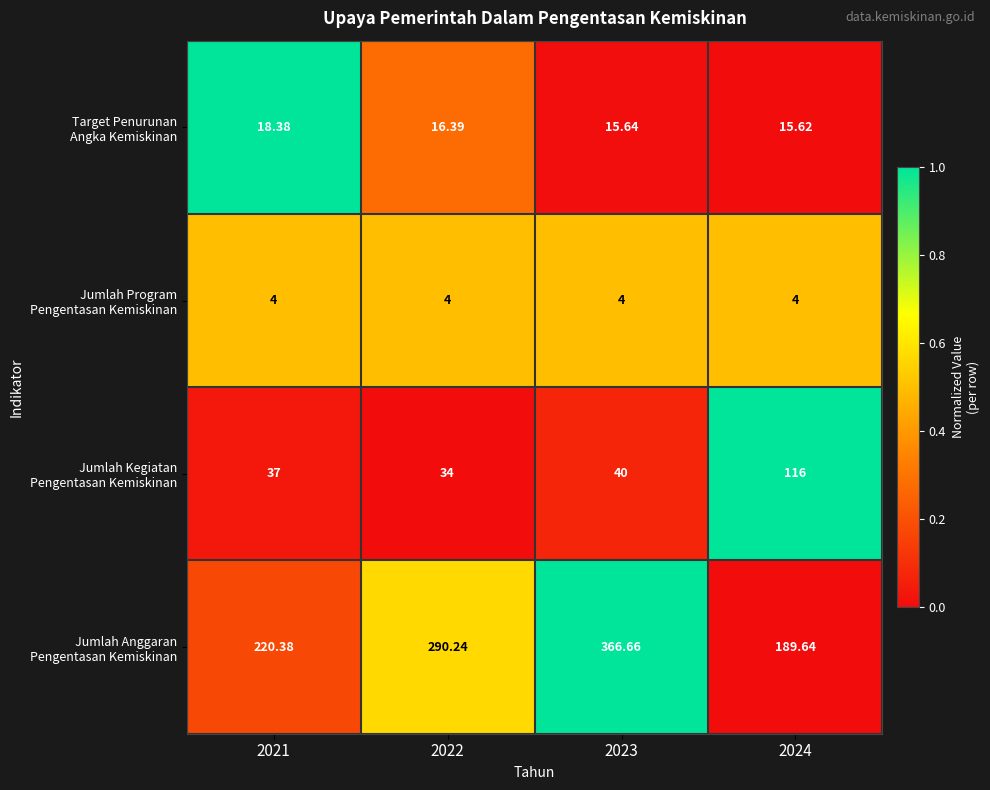

How many categories are shown in the chart?

4